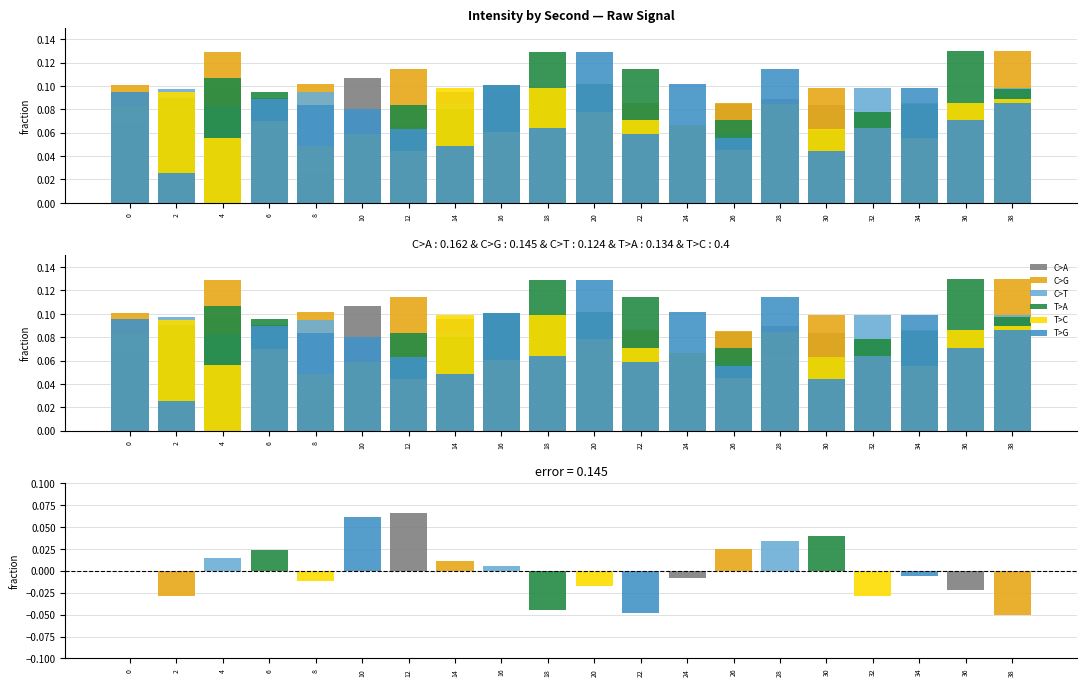

Which series has the largest range (max minus min)?

T>G